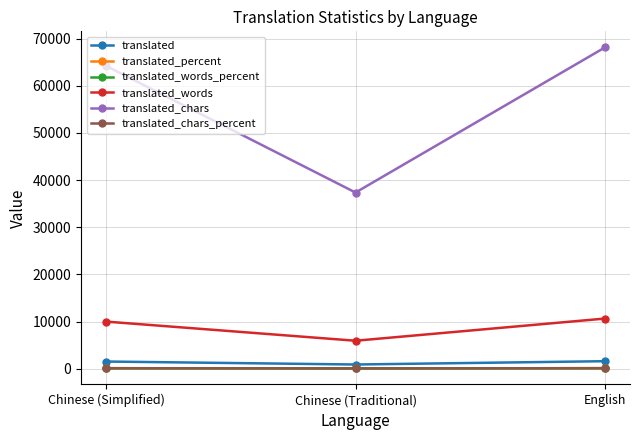

At which label is translated_words_percent closest to 77?

Chinese (Simplified)